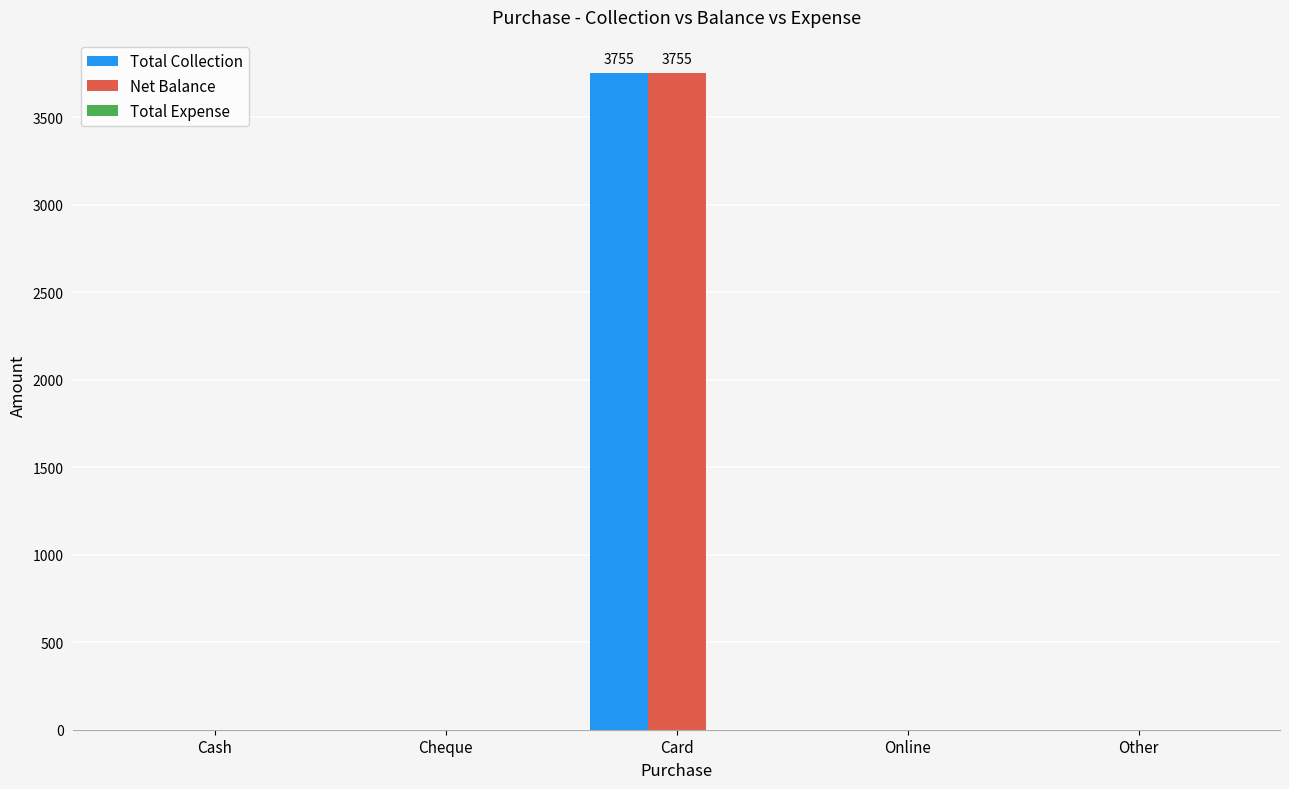

What is the maximum value for Total Collection?

3755